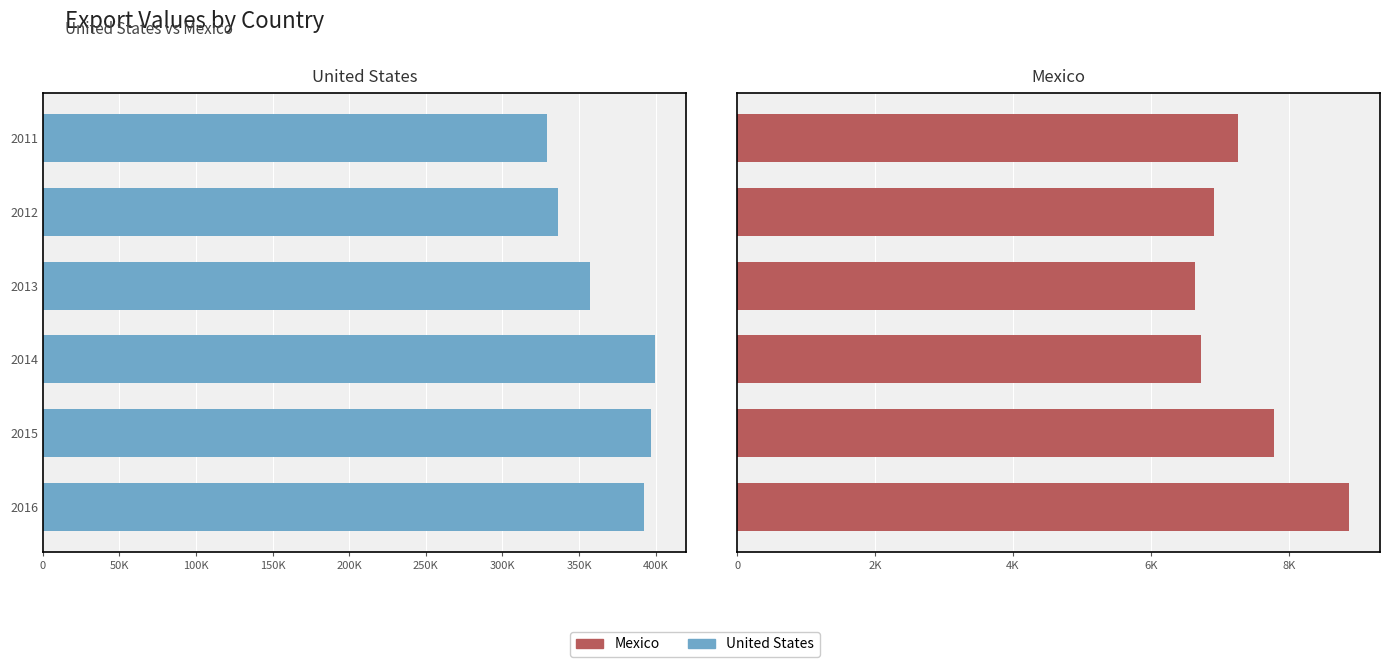

What is the difference between the highest and lowest values at 2016?

383395.5